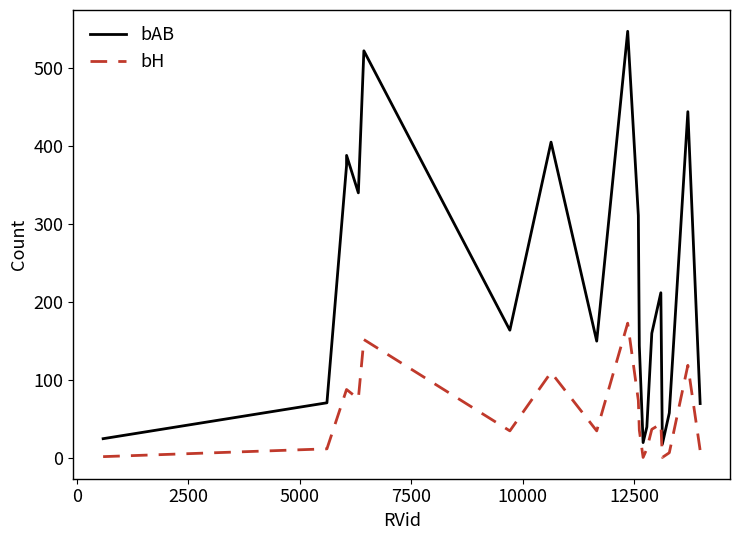

What is the lowest value of the bAB series?

18